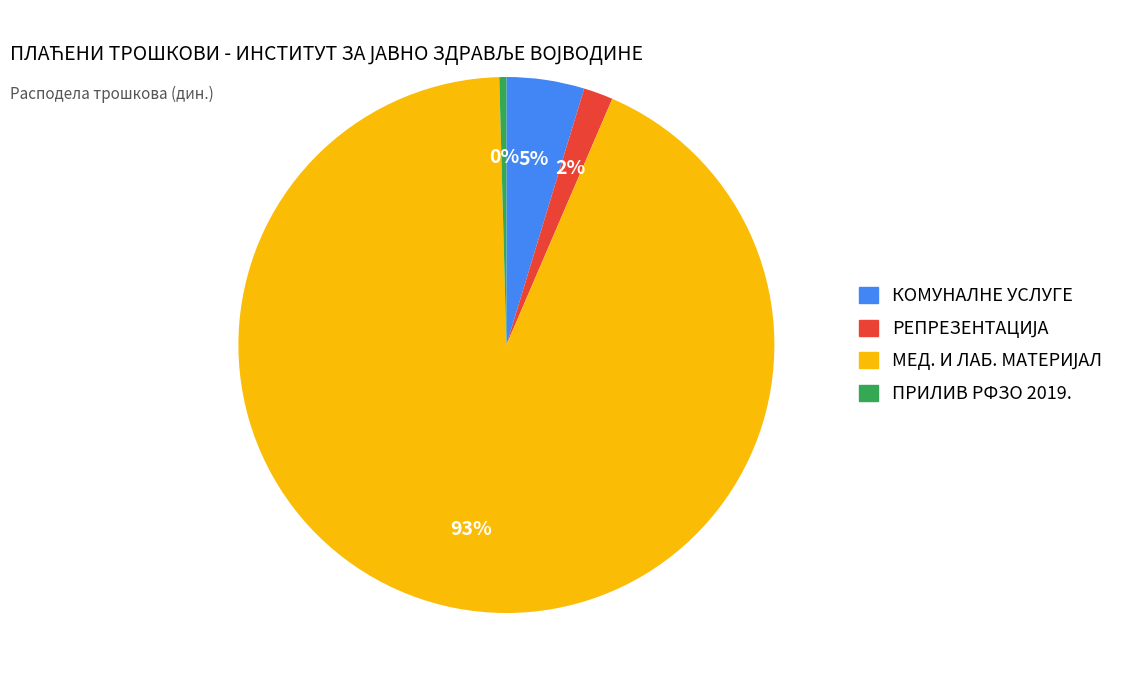

What is the smallest slice in the pie chart?

ПРИЛИВ РФЗО 2019.